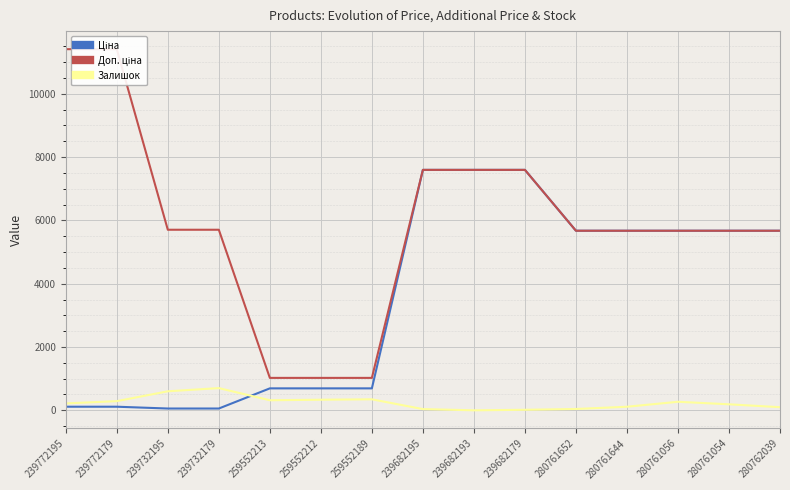

Does the chart display data point markers on the line(s)?

No